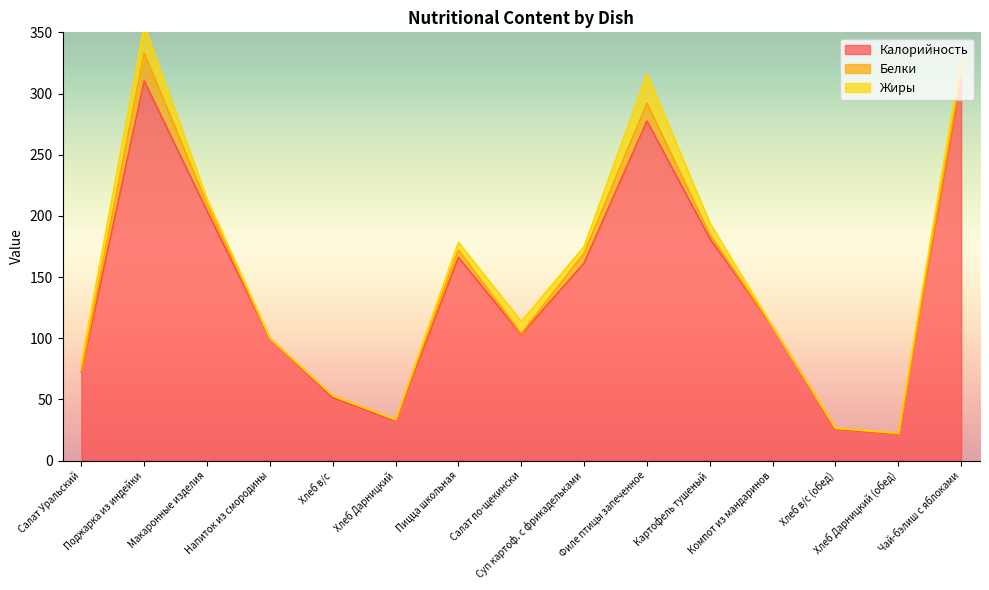

How many categories are shown in the chart?

15